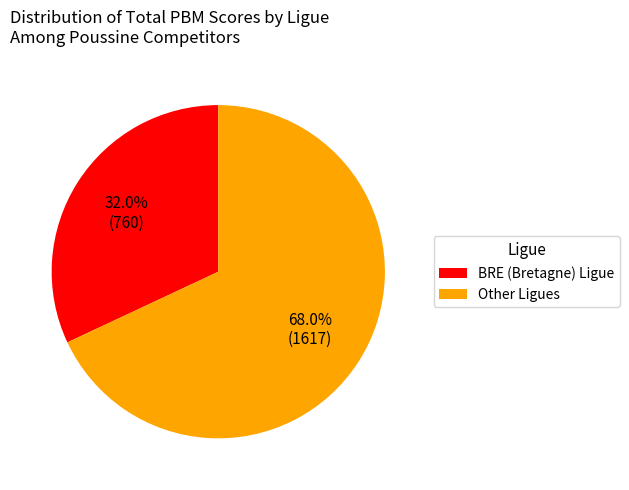

Approximately how many times larger is the value at BRE (Bretagne) Ligue compared to Other Ligues?

0.5